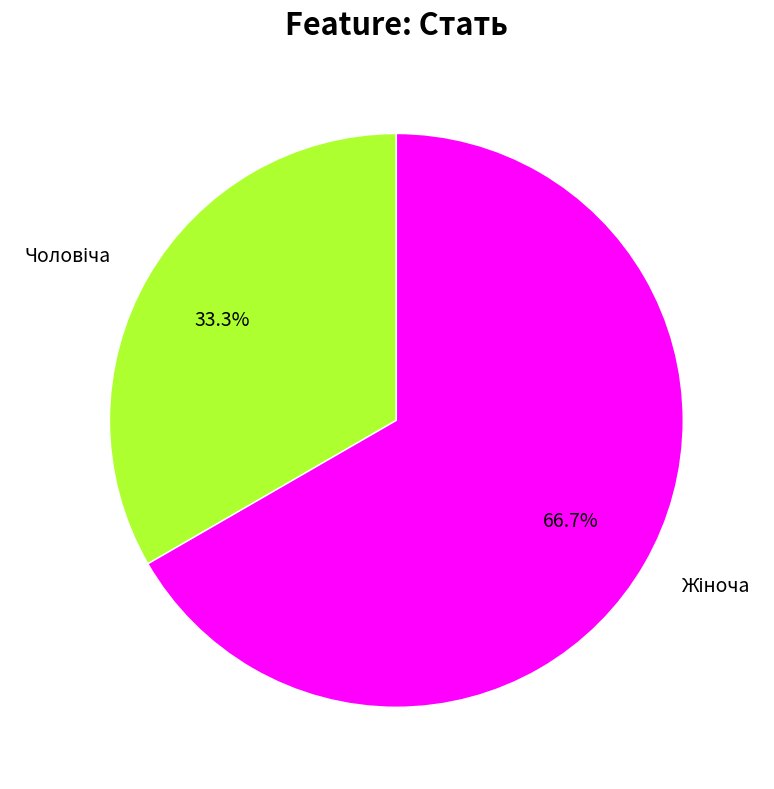

How many slices are in this pie chart?

2